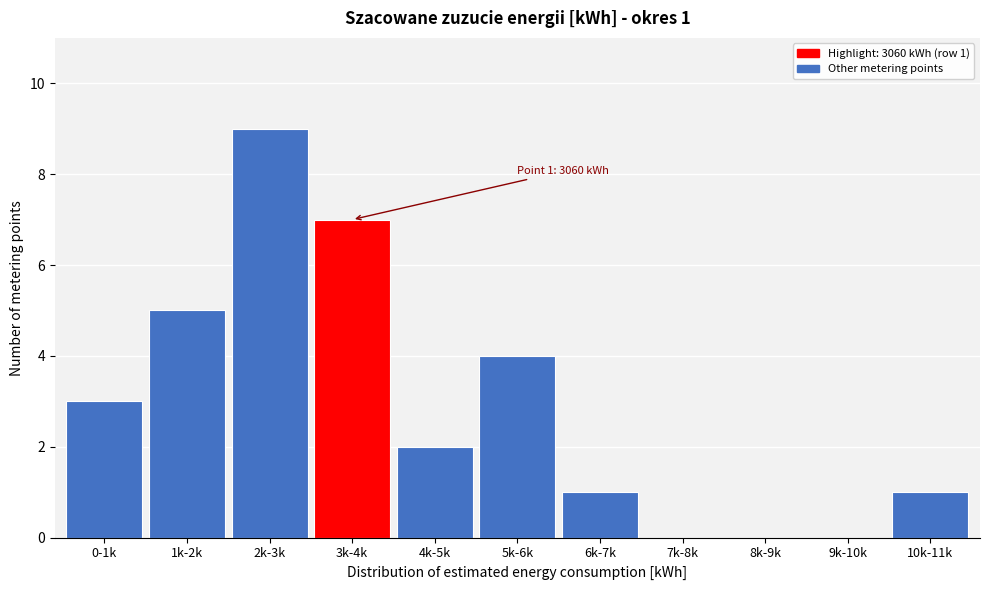

Reading left to right, what are all the values shown in this chart?

0-1k=3	1k-2k=5	2k-3k=9	3k-4k=7	4k-5k=2	5k-6k=4	6k-7k=1	7k-8k=0	8k-9k=0	9k-10k=0	10k-11k=1